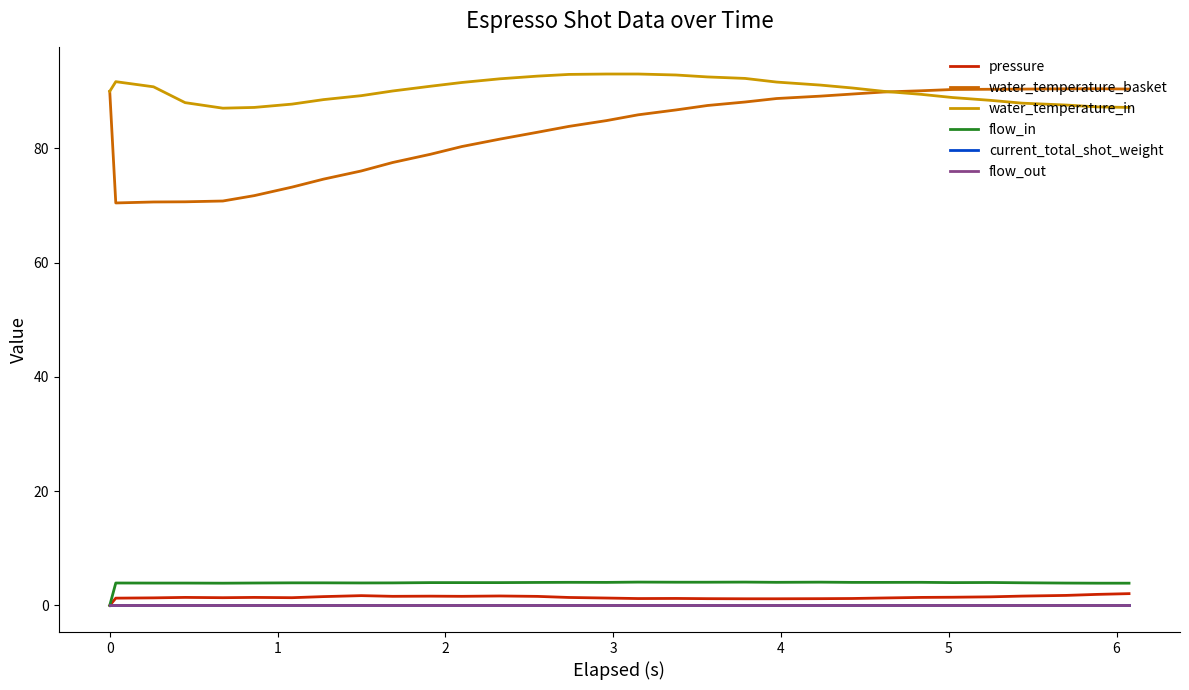

Which series has the largest range (max minus min)?

water_temperature_basket